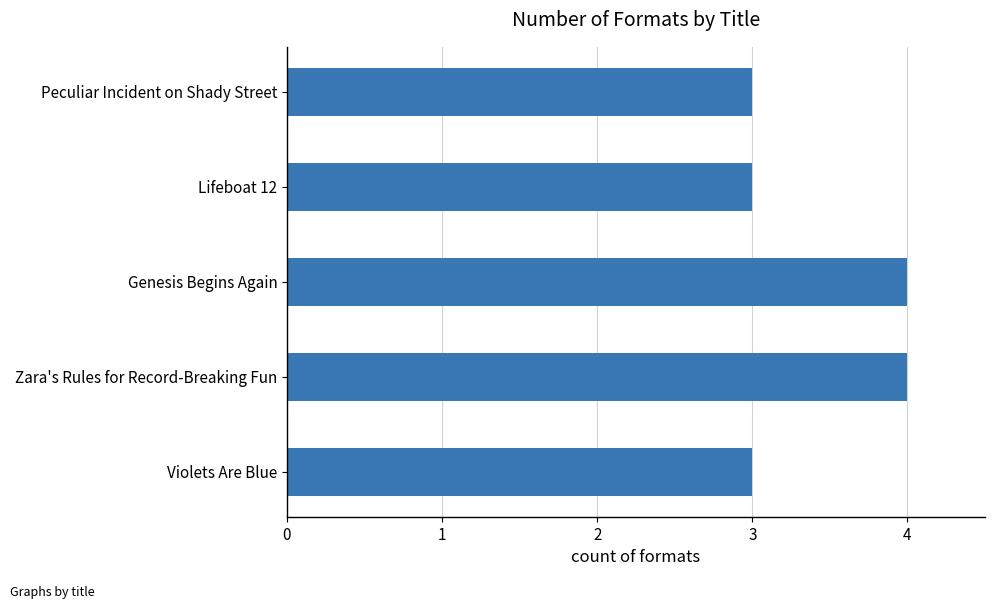

Is it true that the value at Violets Are Blue is 1?

False